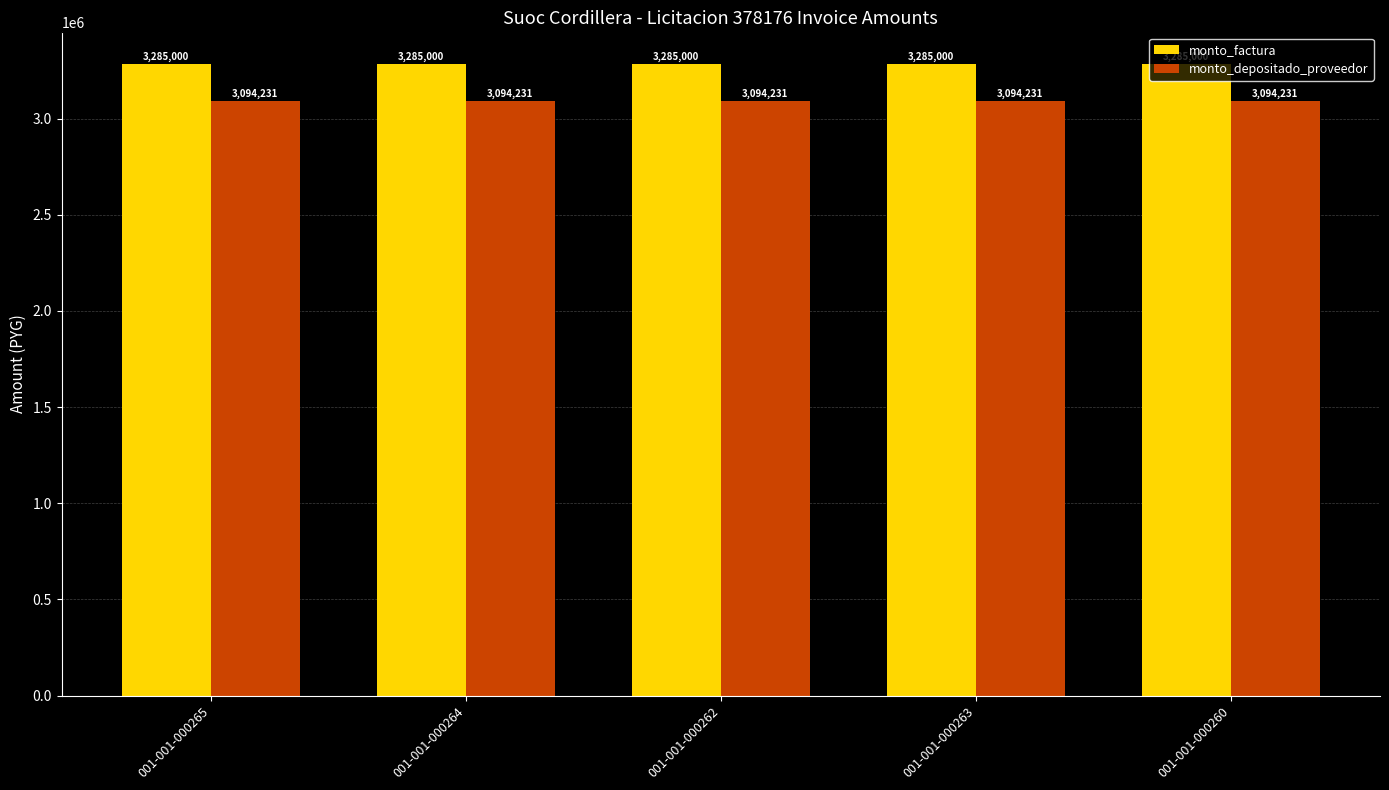

What is the label of the 3rd bar from the left?

001-001-000262